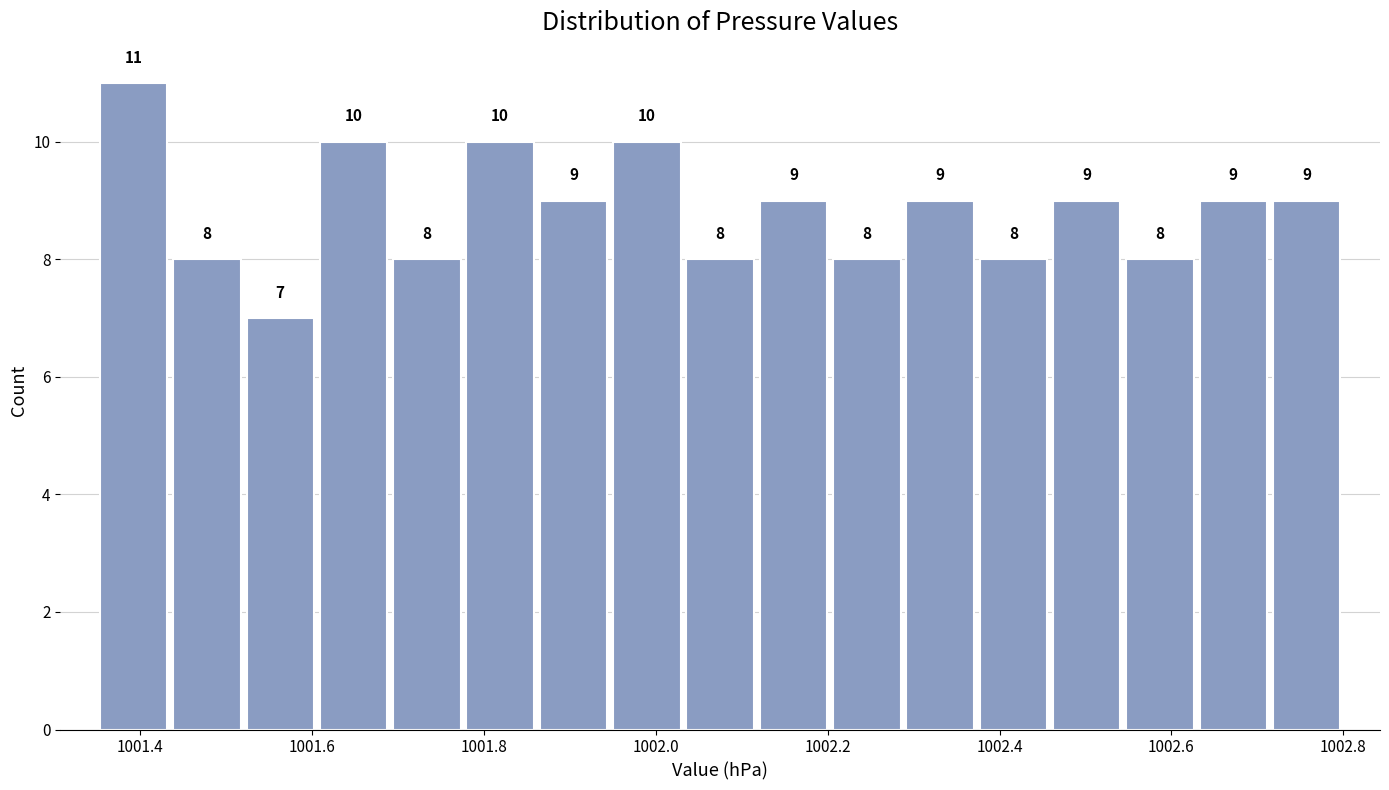

Reading left to right, transcribe this chart: for each bar, give the range it covers on the x-axis and its height. The bar edges are not printed on the chart, so give them approximately, as read against the axis.

1001.36 to 1001.44: 11
1001.44 to 1001.52: 8
1001.52 to 1001.60: 7
1001.60 to 1001.70: 10
1001.70 to 1001.78: 8
1001.78 to 1001.86: 10
1001.86 to 1001.94: 9
1001.94 to 1002.04: 10
1002.04 to 1002.12: 8
1002.12 to 1002.20: 9
1002.20 to 1002.28: 8
1002.28 to 1002.38: 9
1002.38 to 1002.46: 8
1002.46 to 1002.54: 9
1002.54 to 1002.62: 8
1002.62 to 1002.72: 9
1002.72 to 1002.80: 9